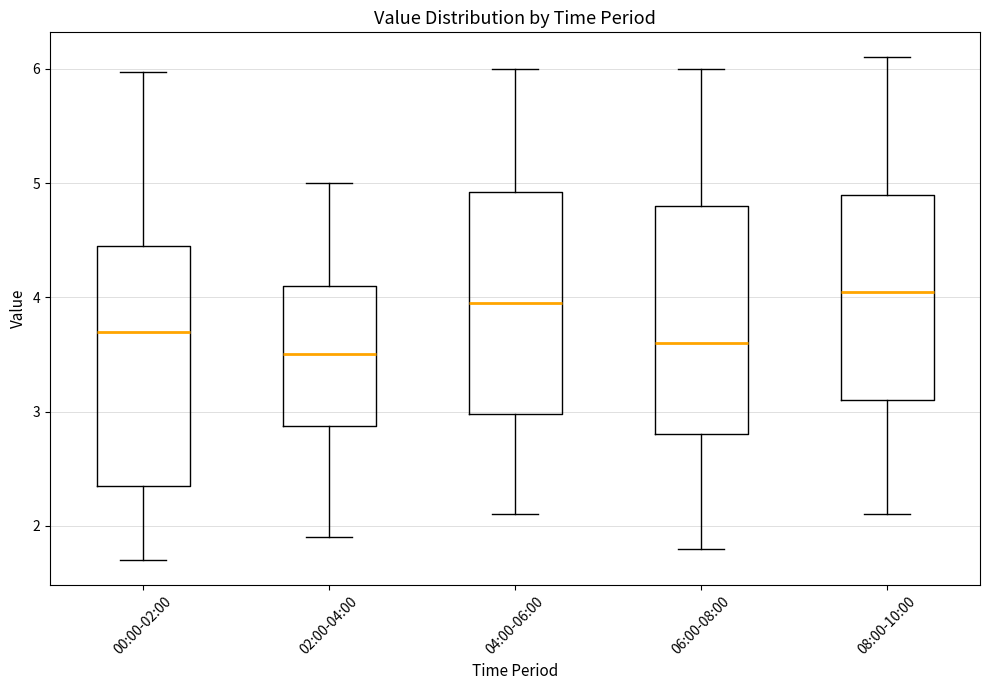

Where is the upper edge of the box for 06:00-08:00 on the y-axis? The values are not printed on the chart, so give them approximately, as read against the axis.

4.8